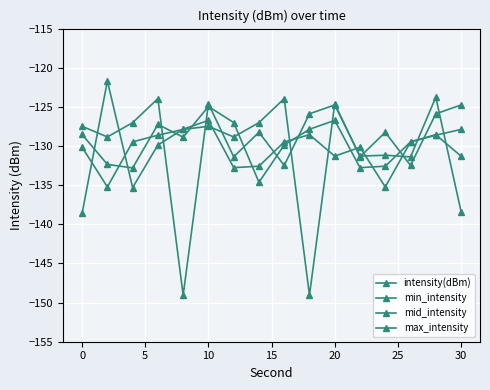

What is the average value of the mid_intensity series?

-129.7